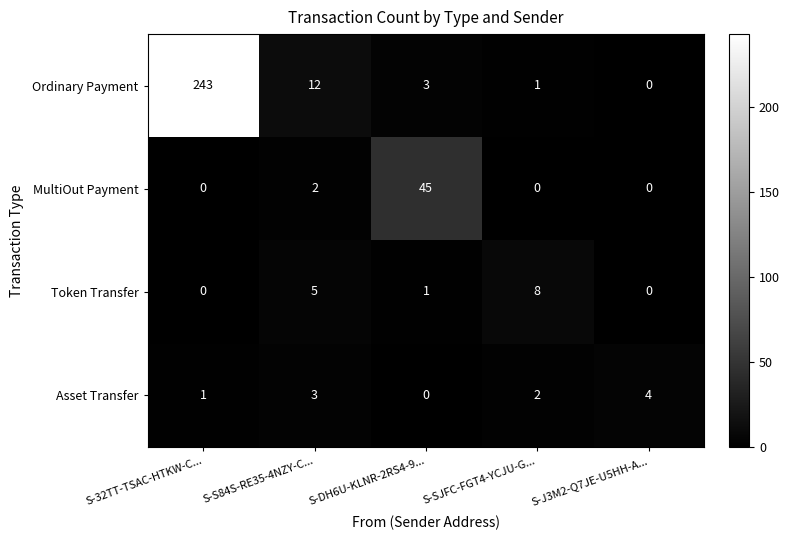

Rank the series by their maximum value, from lowest to highest.

Asset Transfer, Token Transfer, MultiOut Payment, Ordinary Payment